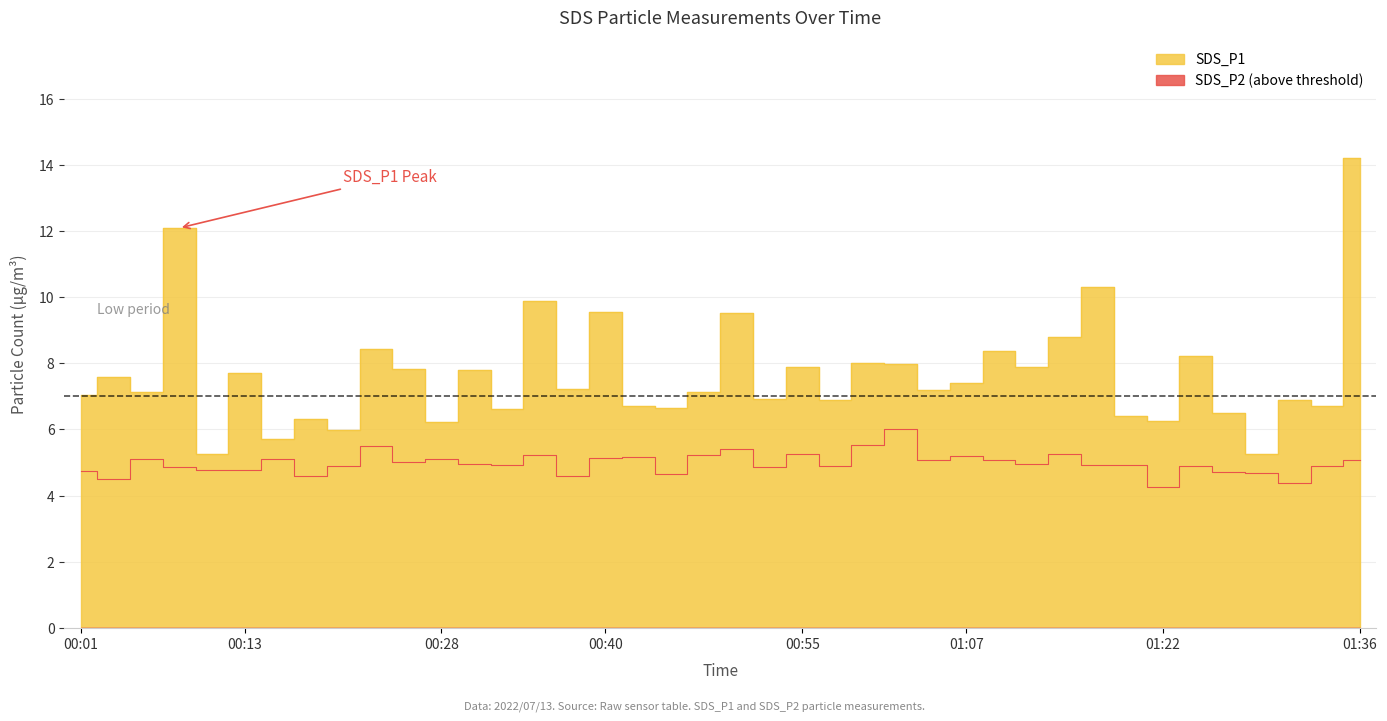

Is it true that SDS_P1 equals 10.2 at 00:03?

False